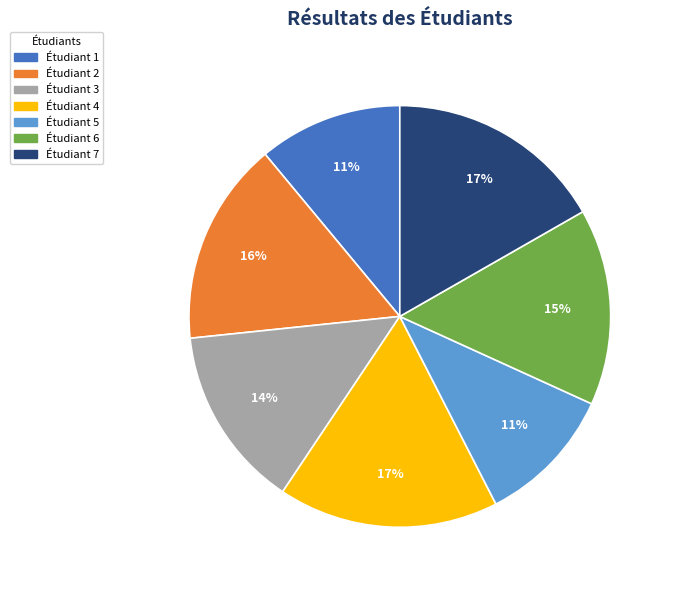

Does Étudiant 7 represent more than half of the total?

No